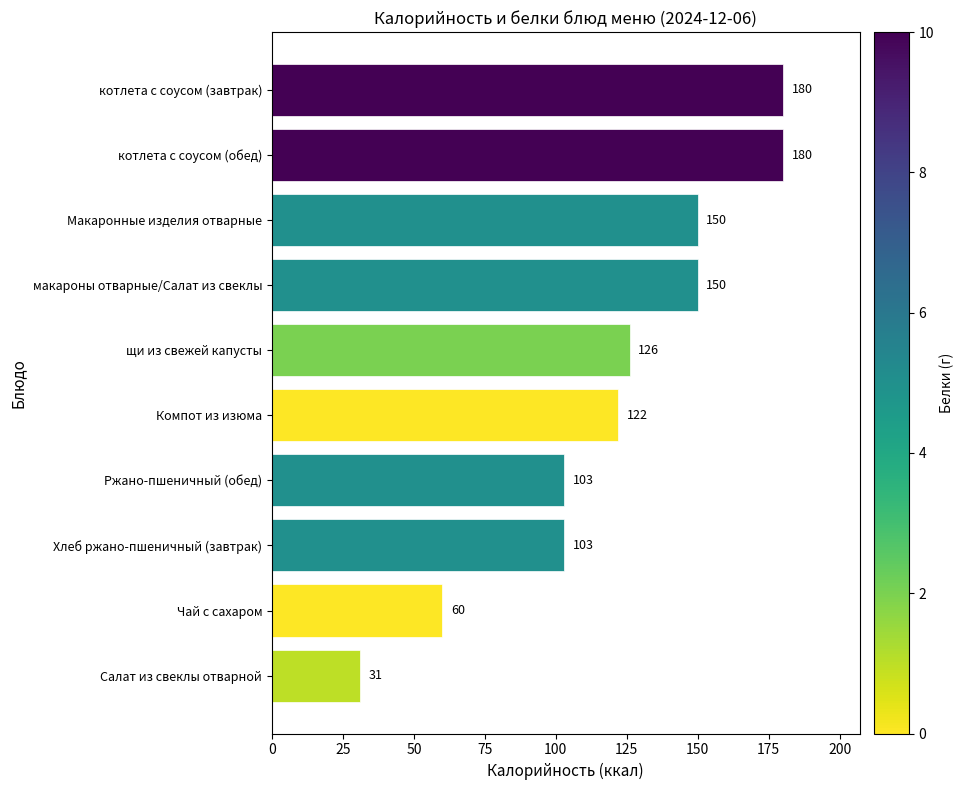

What is the difference between the maximum and minimum values?

149